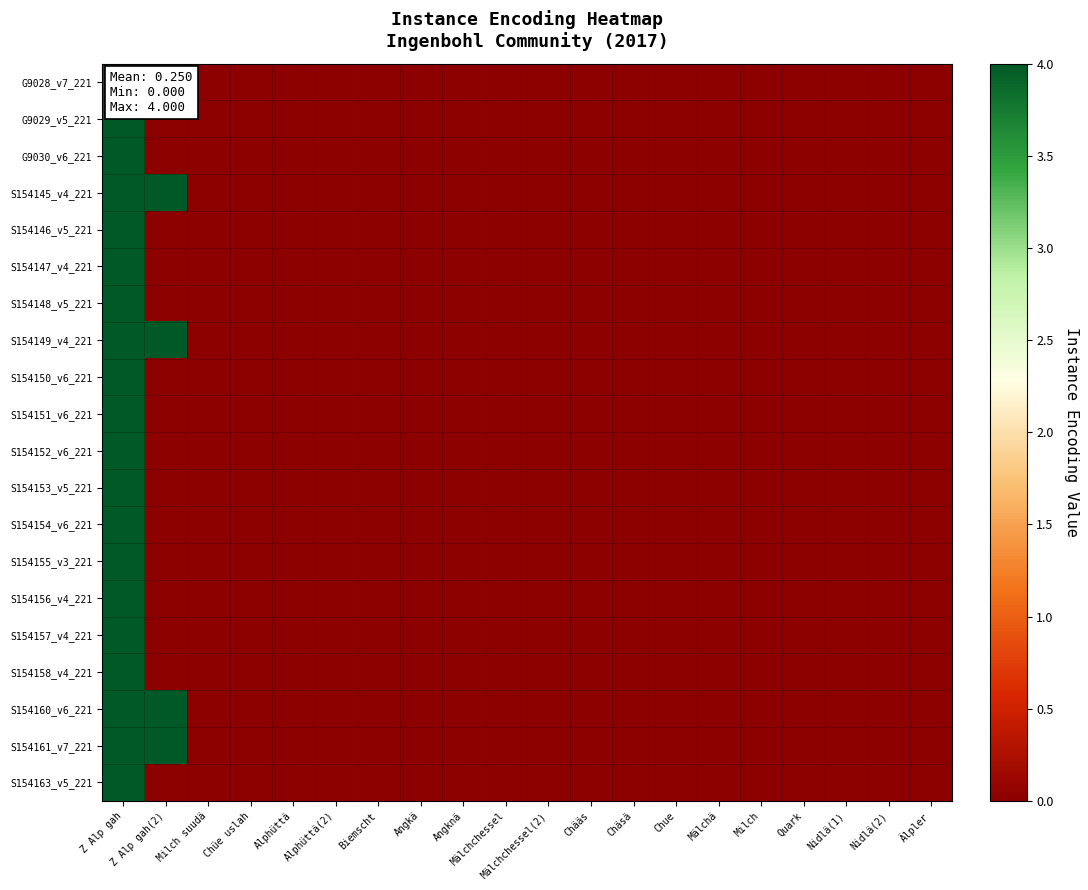

Reading right to left, list all the values displayed in this chart.

G9028_v7_221: Älpler=0	Nidlä(2)=0	Nidlä(1)=0	Quark=0	Milch=0	Mälchä=0	Chue=0	Chäsä=0	Chääs=0	Mälchchessel(2)=0	Mälchchessel=0	Angknä=0	Angkä=0	Biemscht=0	Alphüttä(2)=0	Alphüttä=0	Chüe uslah=0	Milch suudä=0	Z Alp gah(2)=4	Z Alp gah=4
G9029_v5_221: Älpler=0	Nidlä(2)=0	Nidlä(1)=0	Quark=0	Milch=0	Mälchä=0	Chue=0	Chäsä=0	Chääs=0	Mälchchessel(2)=0	Mälchchessel=0	Angknä=0	Angkä=0	Biemscht=0	Alphüttä(2)=0	Alphüttä=0	Chüe uslah=0	Milch suudä=0	Z Alp gah(2)=0	Z Alp gah=4
G9030_v6_221: Älpler=0	Nidlä(2)=0	Nidlä(1)=0	Quark=0	Milch=0	Mälchä=0	Chue=0	Chäsä=0	Chääs=0	Mälchchessel(2)=0	Mälchchessel=0	Angknä=0	Angkä=0	Biemscht=0	Alphüttä(2)=0	Alphüttä=0	Chüe uslah=0	Milch suudä=0	Z Alp gah(2)=0	Z Alp gah=4
S154145_v4_221: Älpler=0	Nidlä(2)=0	Nidlä(1)=0	Quark=0	Milch=0	Mälchä=0	Chue=0	Chäsä=0	Chääs=0	Mälchchessel(2)=0	Mälchchessel=0	Angknä=0	Angkä=0	Biemscht=0	Alphüttä(2)=0	Alphüttä=0	Chüe uslah=0	Milch suudä=0	Z Alp gah(2)=4	Z Alp gah=4
S154146_v5_221: Älpler=0	Nidlä(2)=0	Nidlä(1)=0	Quark=0	Milch=0	Mälchä=0	Chue=0	Chäsä=0	Chääs=0	Mälchchessel(2)=0	Mälchchessel=0	Angknä=0	Angkä=0	Biemscht=0	Alphüttä(2)=0	Alphüttä=0	Chüe uslah=0	Milch suudä=0	Z Alp gah(2)=0	Z Alp gah=4
S154147_v4_221: Älpler=0	Nidlä(2)=0	Nidlä(1)=0	Quark=0	Milch=0	Mälchä=0	Chue=0	Chäsä=0	Chääs=0	Mälchchessel(2)=0	Mälchchessel=0	Angknä=0	Angkä=0	Biemscht=0	Alphüttä(2)=0	Alphüttä=0	Chüe uslah=0	Milch suudä=0	Z Alp gah(2)=0	Z Alp gah=4
S154148_v5_221: Älpler=0	Nidlä(2)=0	Nidlä(1)=0	Quark=0	Milch=0	Mälchä=0	Chue=0	Chäsä=0	Chääs=0	Mälchchessel(2)=0	Mälchchessel=0	Angknä=0	Angkä=0	Biemscht=0	Alphüttä(2)=0	Alphüttä=0	Chüe uslah=0	Milch suudä=0	Z Alp gah(2)=0	Z Alp gah=4
S154149_v4_221: Älpler=0	Nidlä(2)=0	Nidlä(1)=0	Quark=0	Milch=0	Mälchä=0	Chue=0	Chäsä=0	Chääs=0	Mälchchessel(2)=0	Mälchchessel=0	Angknä=0	Angkä=0	Biemscht=0	Alphüttä(2)=0	Alphüttä=0	Chüe uslah=0	Milch suudä=0	Z Alp gah(2)=4	Z Alp gah=4
S154150_v6_221: Älpler=0	Nidlä(2)=0	Nidlä(1)=0	Quark=0	Milch=0	Mälchä=0	Chue=0	Chäsä=0	Chääs=0	Mälchchessel(2)=0	Mälchchessel=0	Angknä=0	Angkä=0	Biemscht=0	Alphüttä(2)=0	Alphüttä=0	Chüe uslah=0	Milch suudä=0	Z Alp gah(2)=0	Z Alp gah=4
S154151_v6_221: Älpler=0	Nidlä(2)=0	Nidlä(1)=0	Quark=0	Milch=0	Mälchä=0	Chue=0	Chäsä=0	Chääs=0	Mälchchessel(2)=0	Mälchchessel=0	Angknä=0	Angkä=0	Biemscht=0	Alphüttä(2)=0	Alphüttä=0	Chüe uslah=0	Milch suudä=0	Z Alp gah(2)=0	Z Alp gah=4
S154152_v6_221: Älpler=0	Nidlä(2)=0	Nidlä(1)=0	Quark=0	Milch=0	Mälchä=0	Chue=0	Chäsä=0	Chääs=0	Mälchchessel(2)=0	Mälchchessel=0	Angknä=0	Angkä=0	Biemscht=0	Alphüttä(2)=0	Alphüttä=0	Chüe uslah=0	Milch suudä=0	Z Alp gah(2)=0	Z Alp gah=4
S154153_v5_221: Älpler=0	Nidlä(2)=0	Nidlä(1)=0	Quark=0	Milch=0	Mälchä=0	Chue=0	Chäsä=0	Chääs=0	Mälchchessel(2)=0	Mälchchessel=0	Angknä=0	Angkä=0	Biemscht=0	Alphüttä(2)=0	Alphüttä=0	Chüe uslah=0	Milch suudä=0	Z Alp gah(2)=0	Z Alp gah=4
S154154_v6_221: Älpler=0	Nidlä(2)=0	Nidlä(1)=0	Quark=0	Milch=0	Mälchä=0	Chue=0	Chäsä=0	Chääs=0	Mälchchessel(2)=0	Mälchchessel=0	Angknä=0	Angkä=0	Biemscht=0	Alphüttä(2)=0	Alphüttä=0	Chüe uslah=0	Milch suudä=0	Z Alp gah(2)=0	Z Alp gah=4
S154155_v3_221: Älpler=0	Nidlä(2)=0	Nidlä(1)=0	Quark=0	Milch=0	Mälchä=0	Chue=0	Chäsä=0	Chääs=0	Mälchchessel(2)=0	Mälchchessel=0	Angknä=0	Angkä=0	Biemscht=0	Alphüttä(2)=0	Alphüttä=0	Chüe uslah=0	Milch suudä=0	Z Alp gah(2)=0	Z Alp gah=4
S154156_v4_221: Älpler=0	Nidlä(2)=0	Nidlä(1)=0	Quark=0	Milch=0	Mälchä=0	Chue=0	Chäsä=0	Chääs=0	Mälchchessel(2)=0	Mälchchessel=0	Angknä=0	Angkä=0	Biemscht=0	Alphüttä(2)=0	Alphüttä=0	Chüe uslah=0	Milch suudä=0	Z Alp gah(2)=0	Z Alp gah=4
S154157_v4_221: Älpler=0	Nidlä(2)=0	Nidlä(1)=0	Quark=0	Milch=0	Mälchä=0	Chue=0	Chäsä=0	Chääs=0	Mälchchessel(2)=0	Mälchchessel=0	Angknä=0	Angkä=0	Biemscht=0	Alphüttä(2)=0	Alphüttä=0	Chüe uslah=0	Milch suudä=0	Z Alp gah(2)=0	Z Alp gah=4
S154158_v4_221: Älpler=0	Nidlä(2)=0	Nidlä(1)=0	Quark=0	Milch=0	Mälchä=0	Chue=0	Chäsä=0	Chääs=0	Mälchchessel(2)=0	Mälchchessel=0	Angknä=0	Angkä=0	Biemscht=0	Alphüttä(2)=0	Alphüttä=0	Chüe uslah=0	Milch suudä=0	Z Alp gah(2)=0	Z Alp gah=4
S154160_v6_221: Älpler=0	Nidlä(2)=0	Nidlä(1)=0	Quark=0	Milch=0	Mälchä=0	Chue=0	Chäsä=0	Chääs=0	Mälchchessel(2)=0	Mälchchessel=0	Angknä=0	Angkä=0	Biemscht=0	Alphüttä(2)=0	Alphüttä=0	Chüe uslah=0	Milch suudä=0	Z Alp gah(2)=4	Z Alp gah=4
S154161_v7_221: Älpler=0	Nidlä(2)=0	Nidlä(1)=0	Quark=0	Milch=0	Mälchä=0	Chue=0	Chäsä=0	Chääs=0	Mälchchessel(2)=0	Mälchchessel=0	Angknä=0	Angkä=0	Biemscht=0	Alphüttä(2)=0	Alphüttä=0	Chüe uslah=0	Milch suudä=0	Z Alp gah(2)=4	Z Alp gah=4
S154163_v5_221: Älpler=0	Nidlä(2)=0	Nidlä(1)=0	Quark=0	Milch=0	Mälchä=0	Chue=0	Chäsä=0	Chääs=0	Mälchchessel(2)=0	Mälchchessel=0	Angknä=0	Angkä=0	Biemscht=0	Alphüttä(2)=0	Alphüttä=0	Chüe uslah=0	Milch suudä=0	Z Alp gah(2)=0	Z Alp gah=4